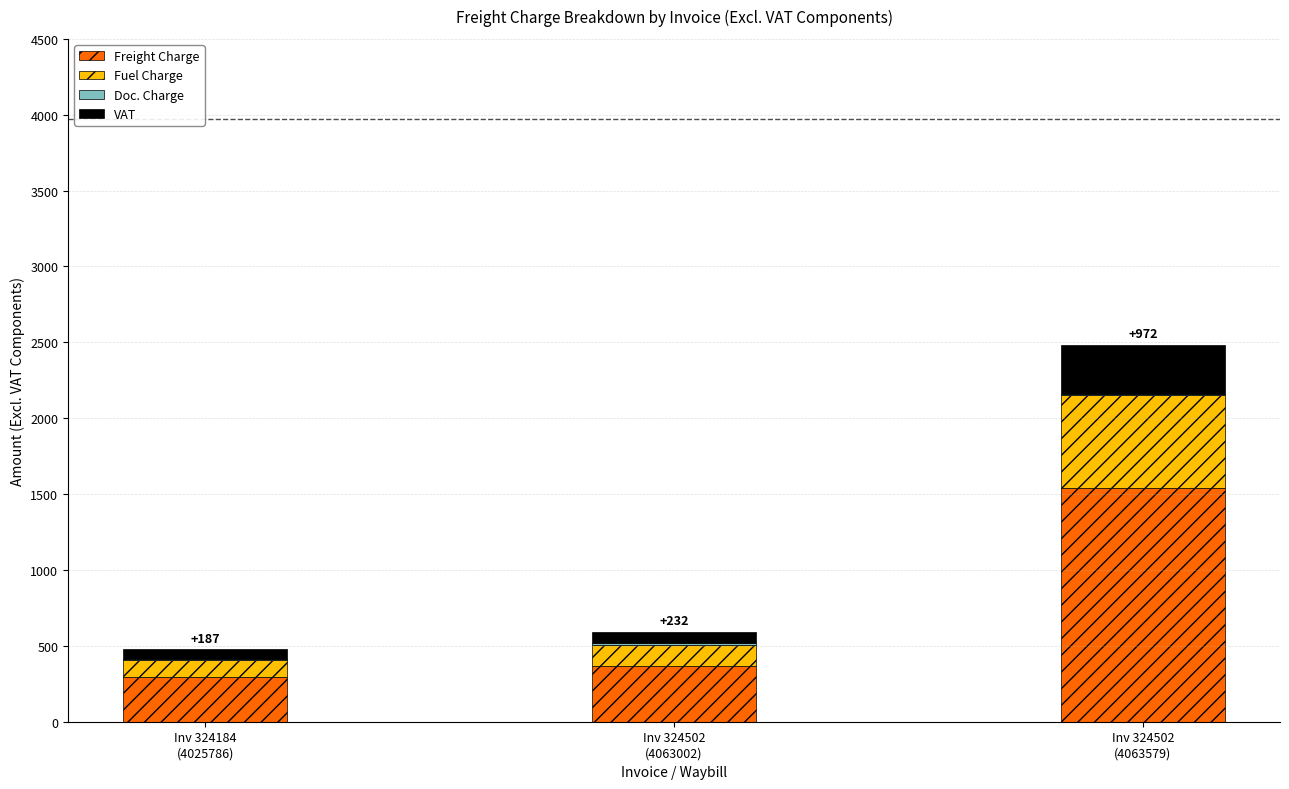

How many values in the Freight Charge series exceed 367?

2